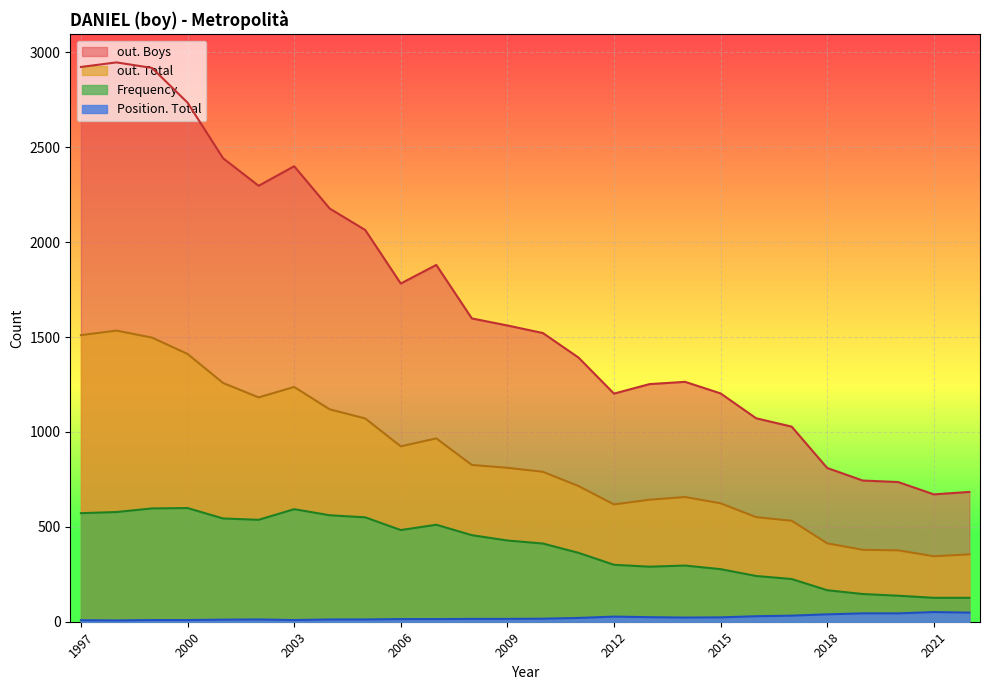

Does the chart display data point markers on the line(s)?

No